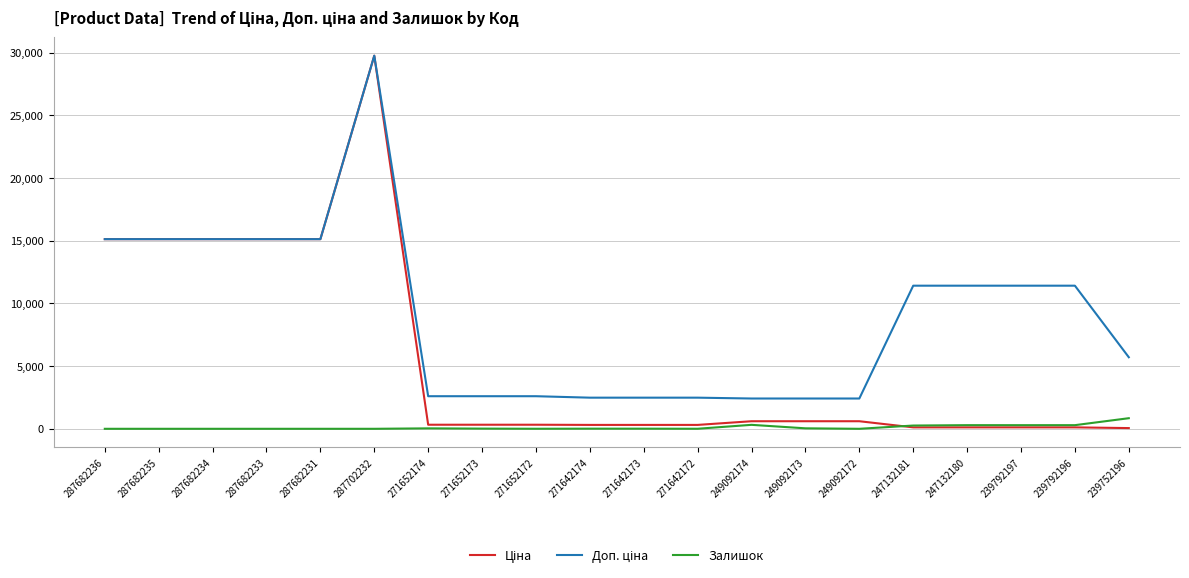

What is the total value across all series at 287682233?

30240.0